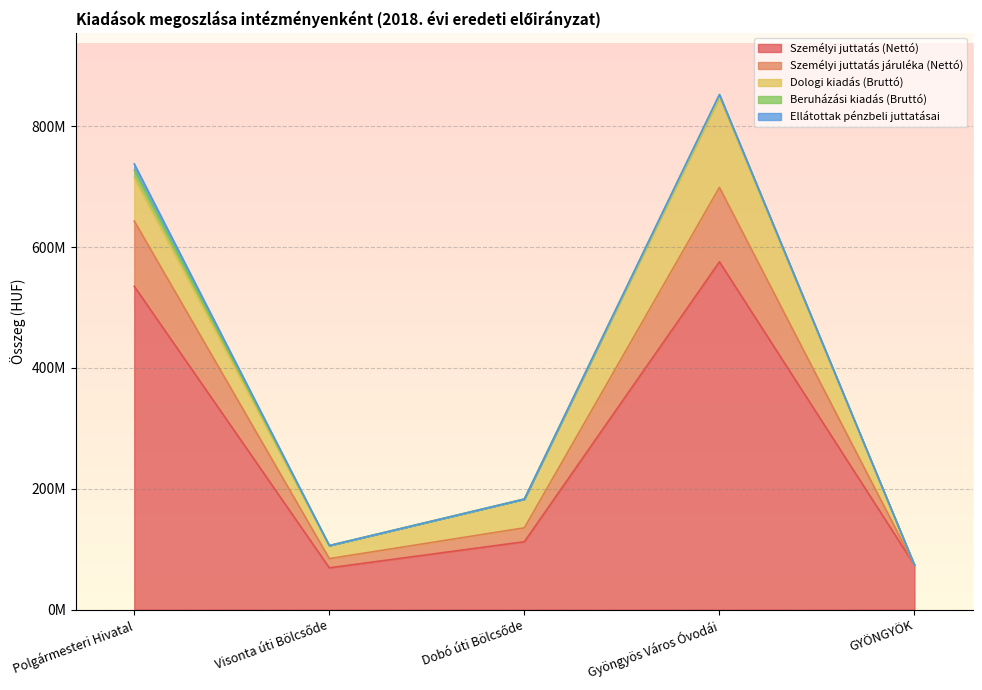

The Ellátottak pénzbeli juttatásai series shows -3860967 at Dobó úti Bölcsőde. True or false?

False